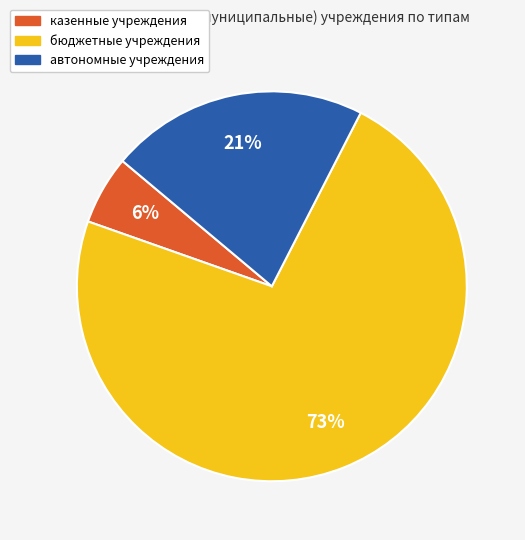

Which category has the smallest portion of the pie?

казенные учреждения